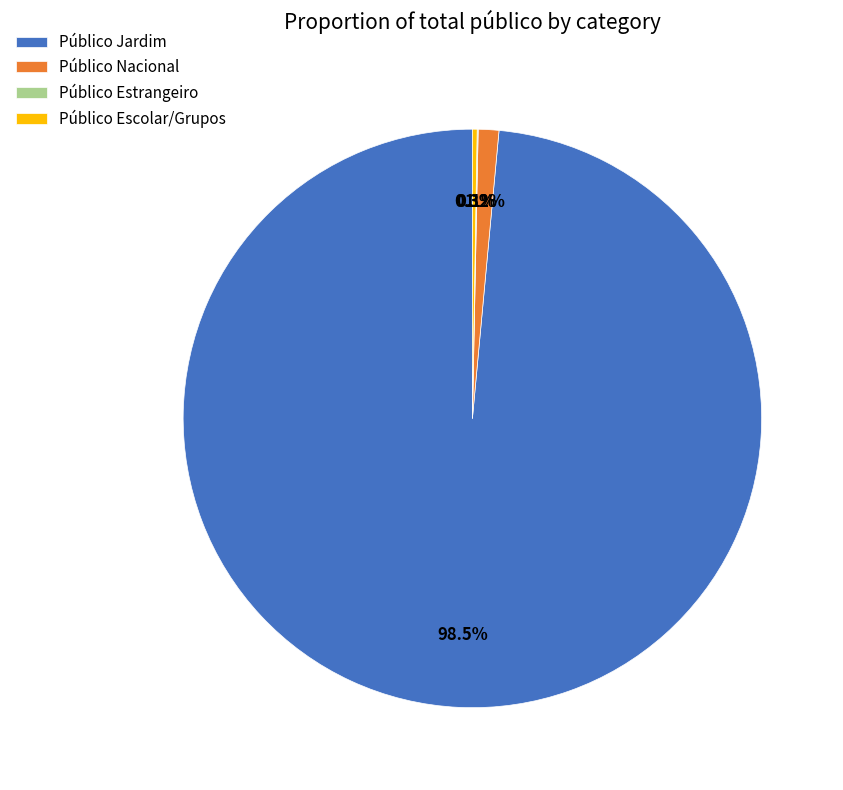

What portion of the pie excludes Público Nacional?

98.8%